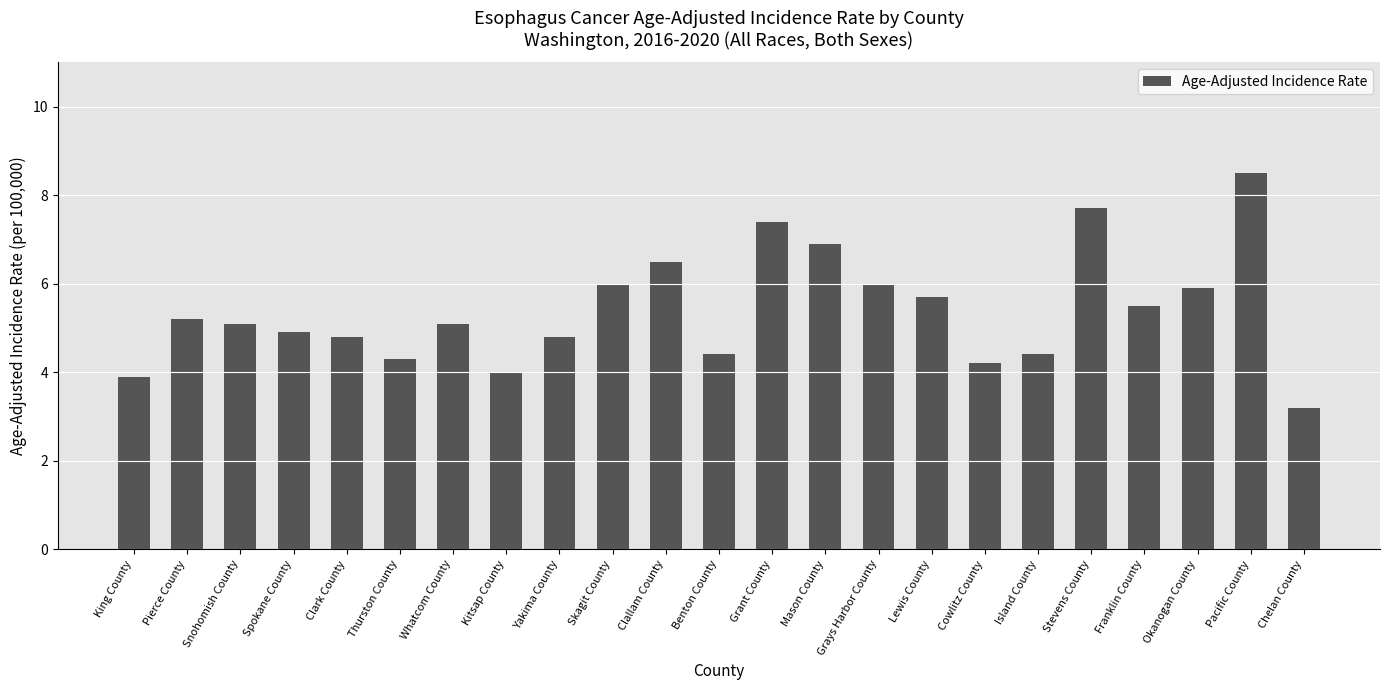

What is the average value?

5.4